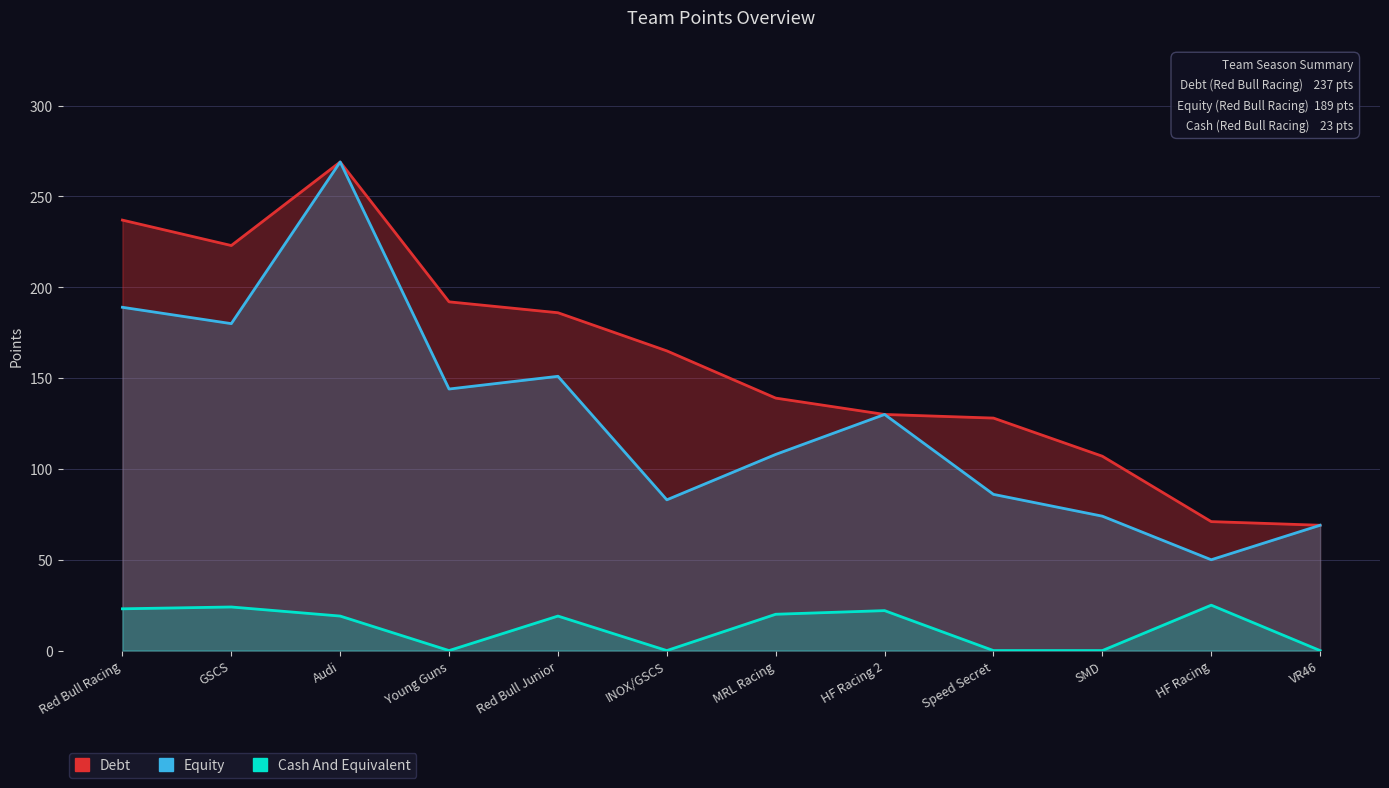

Is the value of Cash And Equivalent at HF Racing 2 greater than the value of Equity at Young Guns?

No